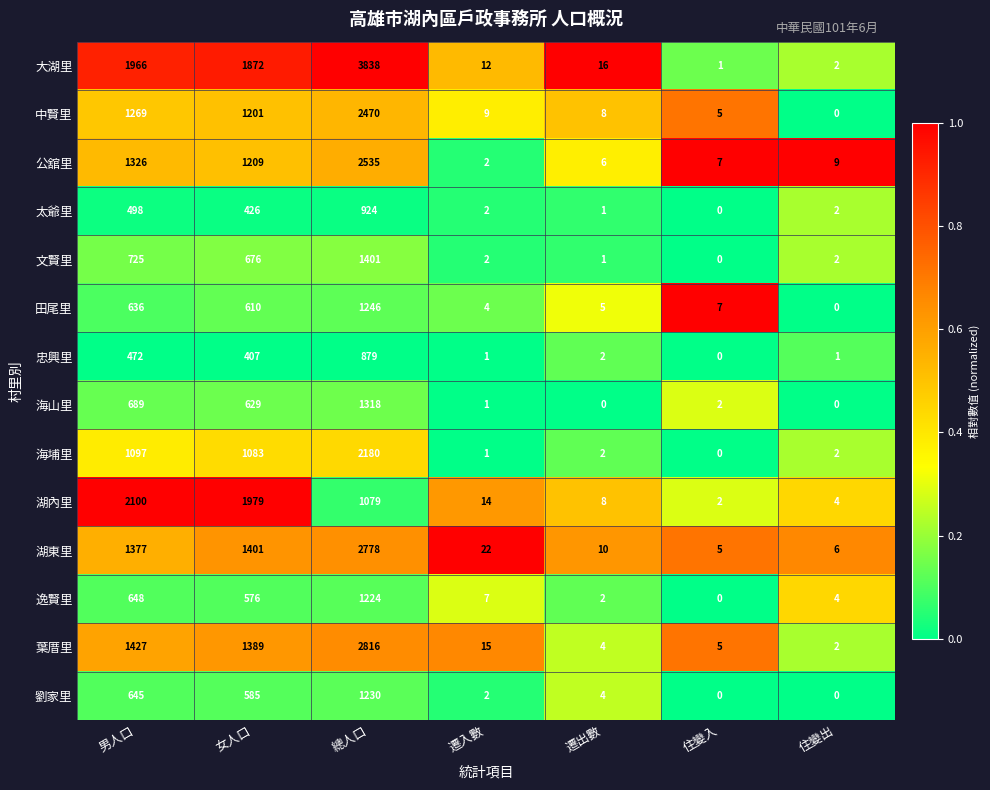

What is the difference between the maximum and minimum values in the 中賢里 series?

2470